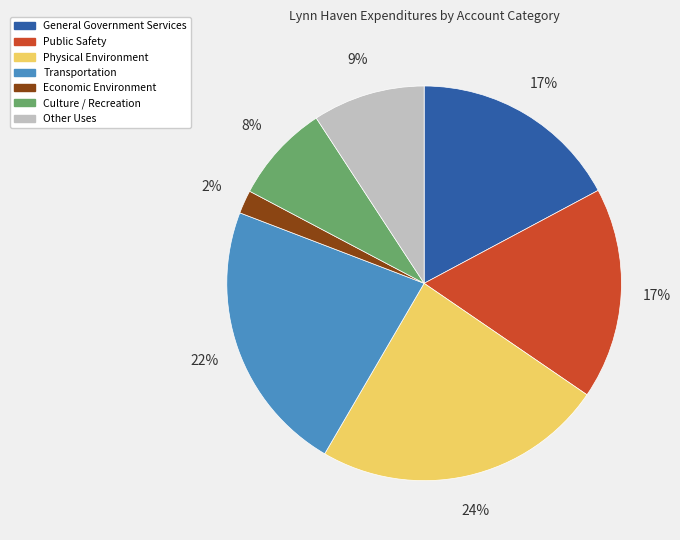

Do Other Uses and Physical Environment together represent more than half of the pie?

No